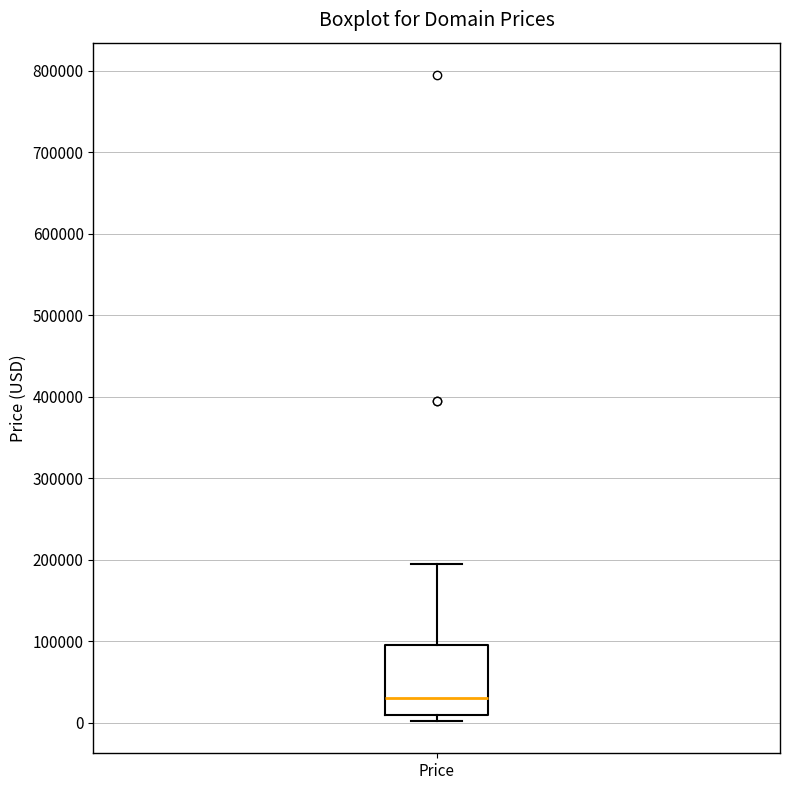

Transcribe this box plot: give where the median line is, the range the box spans, and where the two whiskers end, as read against the y-axis. The values are not printed on the chart, so give them approximately, as read against the axis.

median 30000, box 10000 to 90000, whiskers 0 to 190000